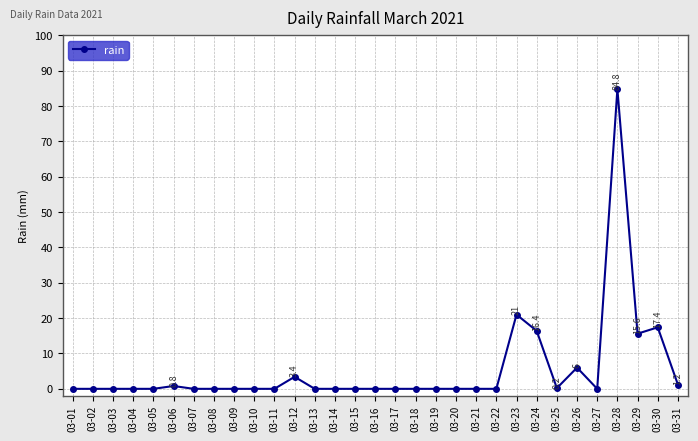

The value at 03-14 is -28.0. True or false?

False